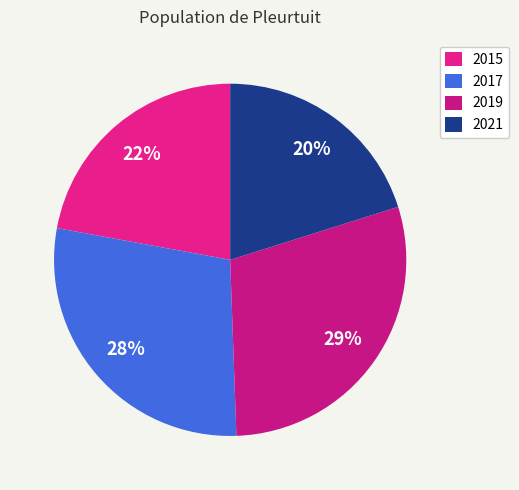

To the nearest percent, what portion does 2015 represent?

22%